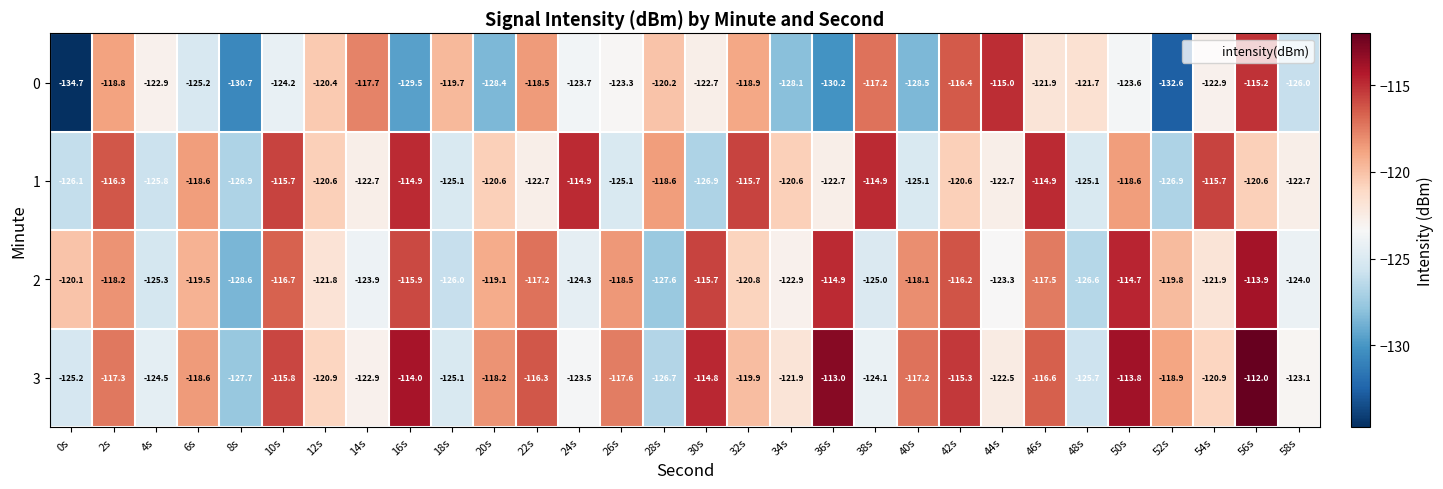

The value of 3 at 24s is -207.6. True or false?

False